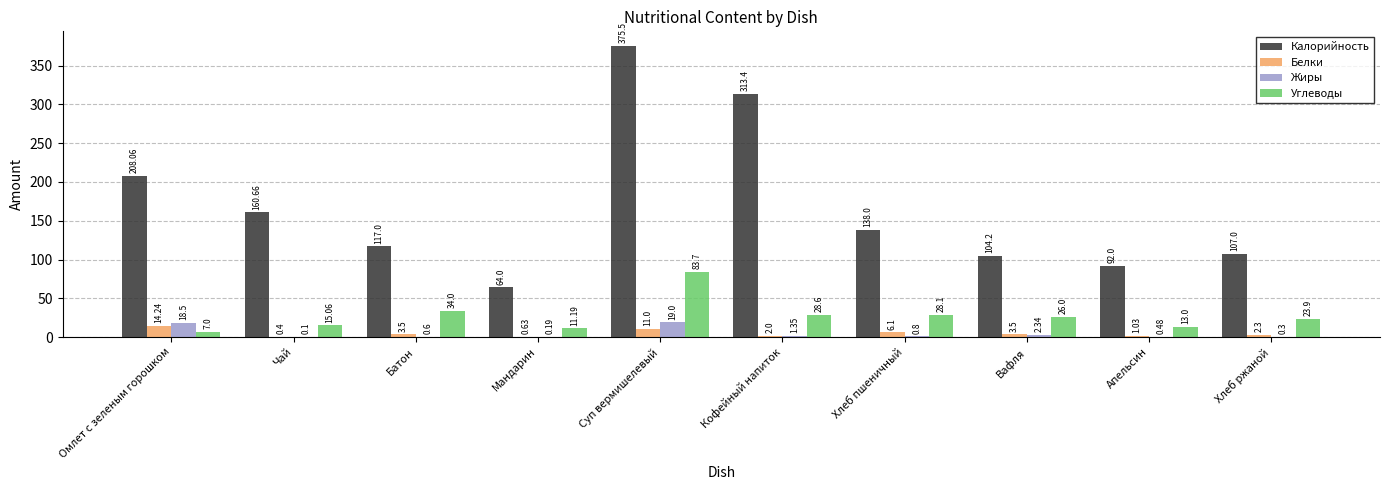

Which category has the highest value across all series?

Суп вермишелевый